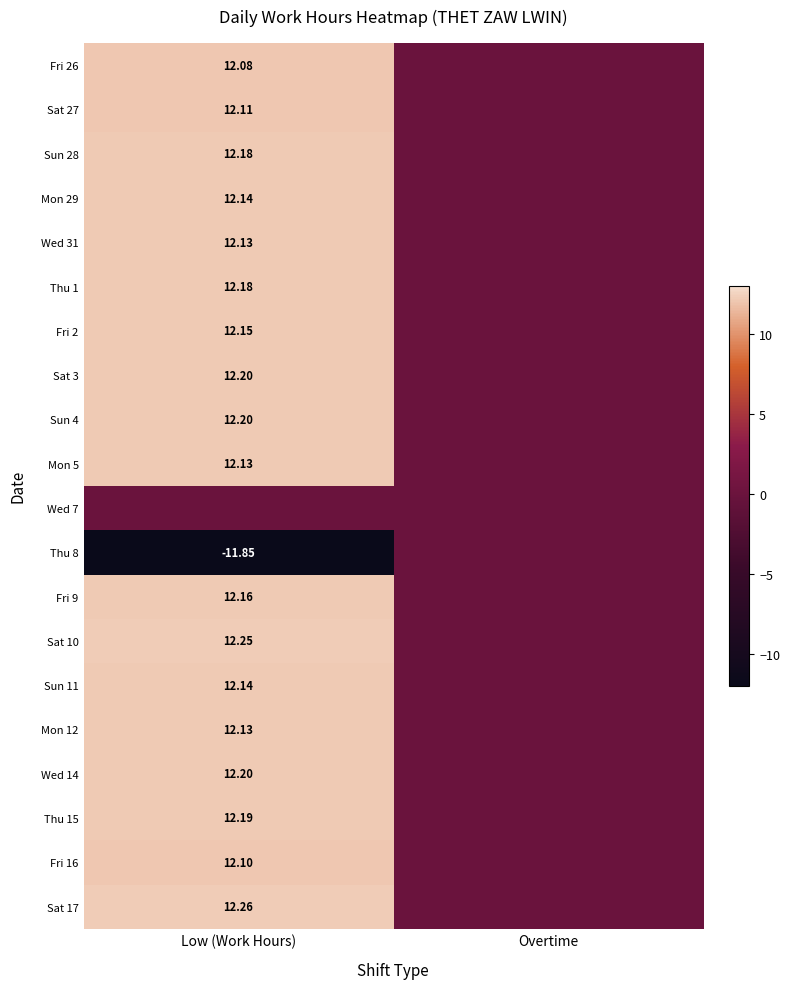

Is the value of Sat 27 at Low (Work Hours) greater than the value of Sat 17 at Low (Work Hours)?

No